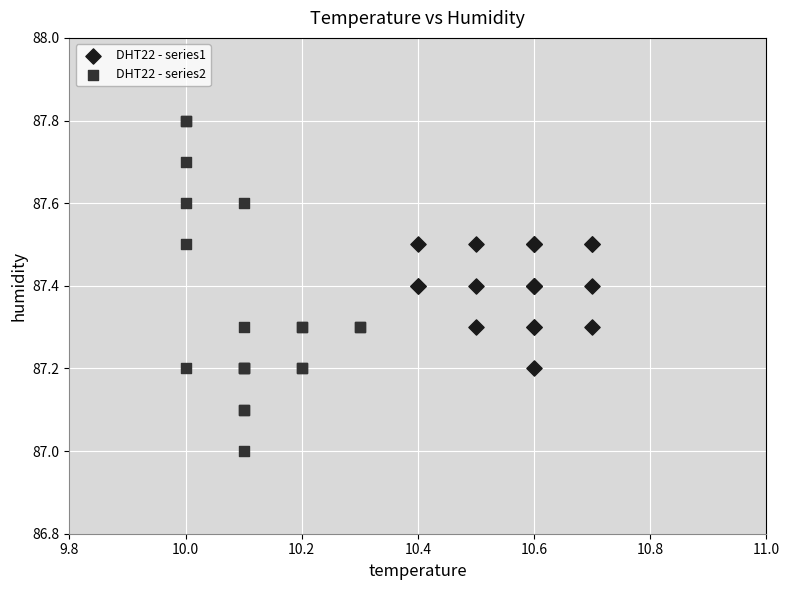

Which series has the largest Y range (max minus min)?

DHT22 - series2